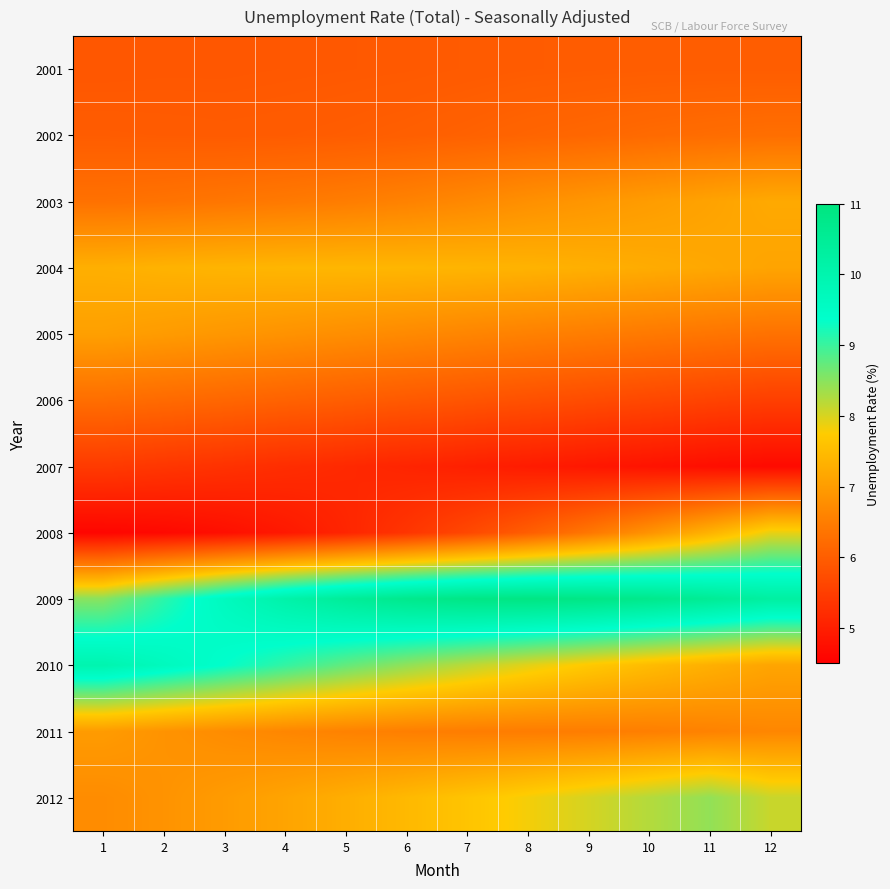

At how many categories does at least one series exceed 8?

12